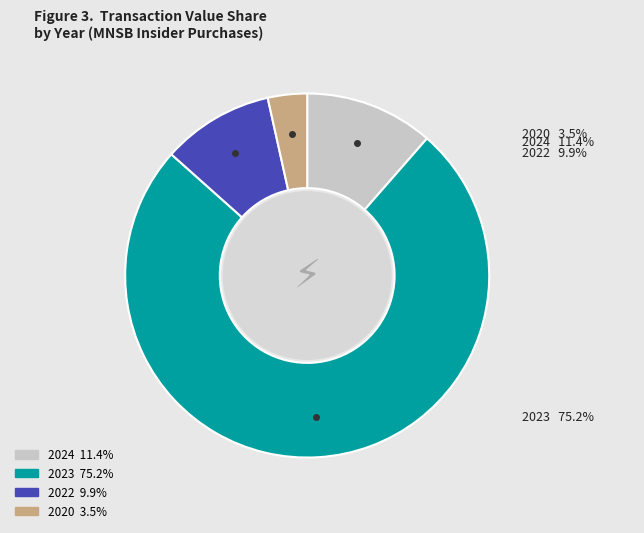

Does any single category account for the majority?

Yes